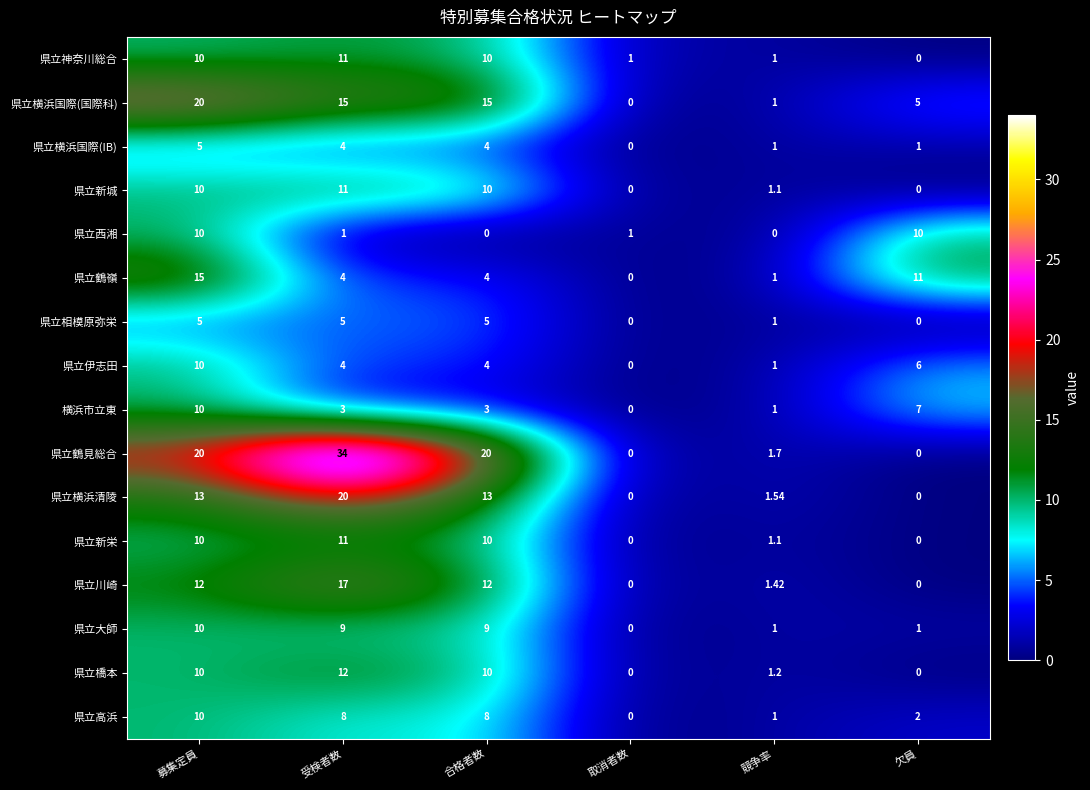

At which label does 県立横浜国際(IB) first exceed 4?

募集定員